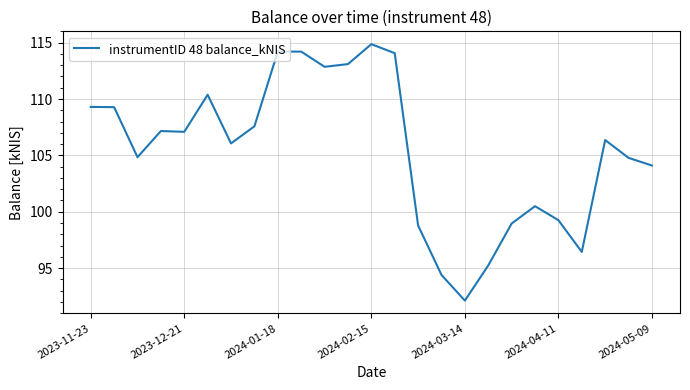

What is the greatest value displayed?

114.9